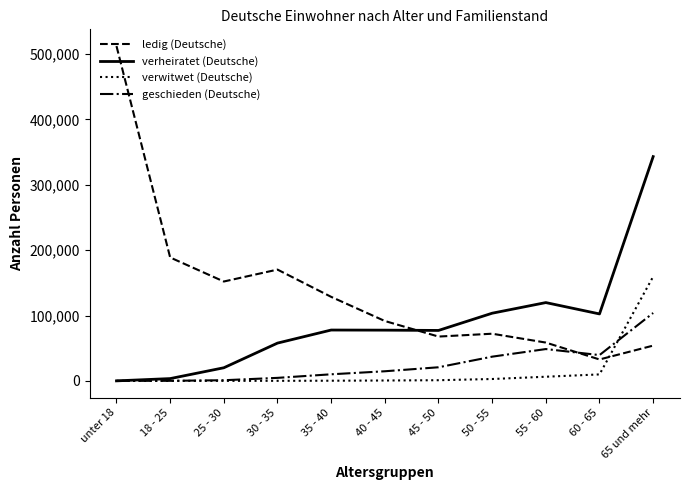

Read the verheiratet (Deutsche) value at 45 - 50.

77145